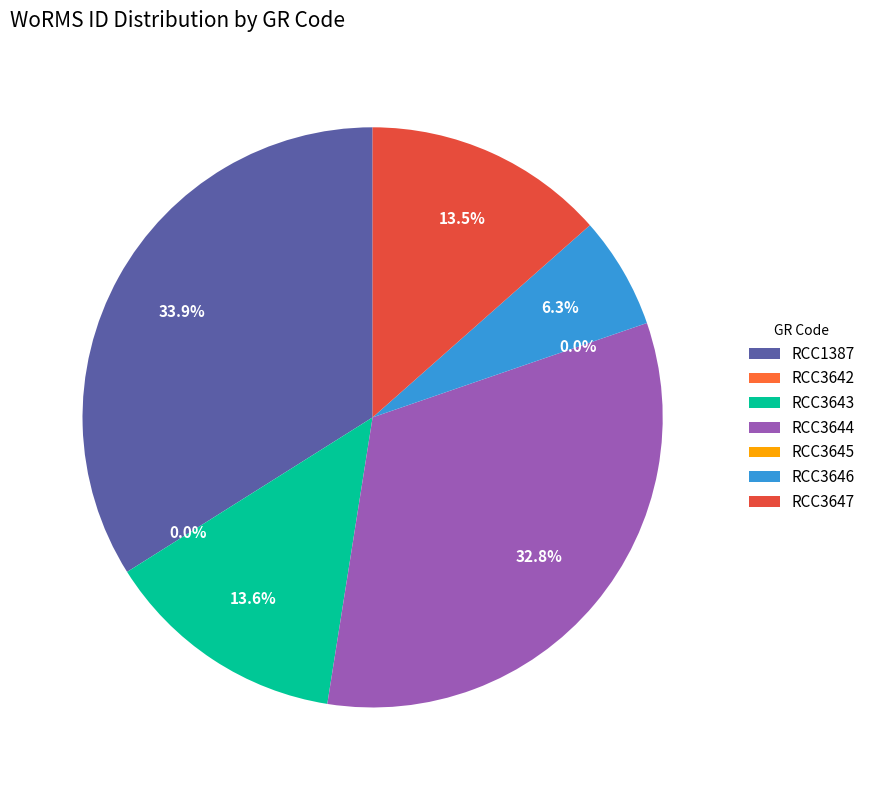

Combined, what portion of the pie is RCC3647 and RCC3646?

19.7%